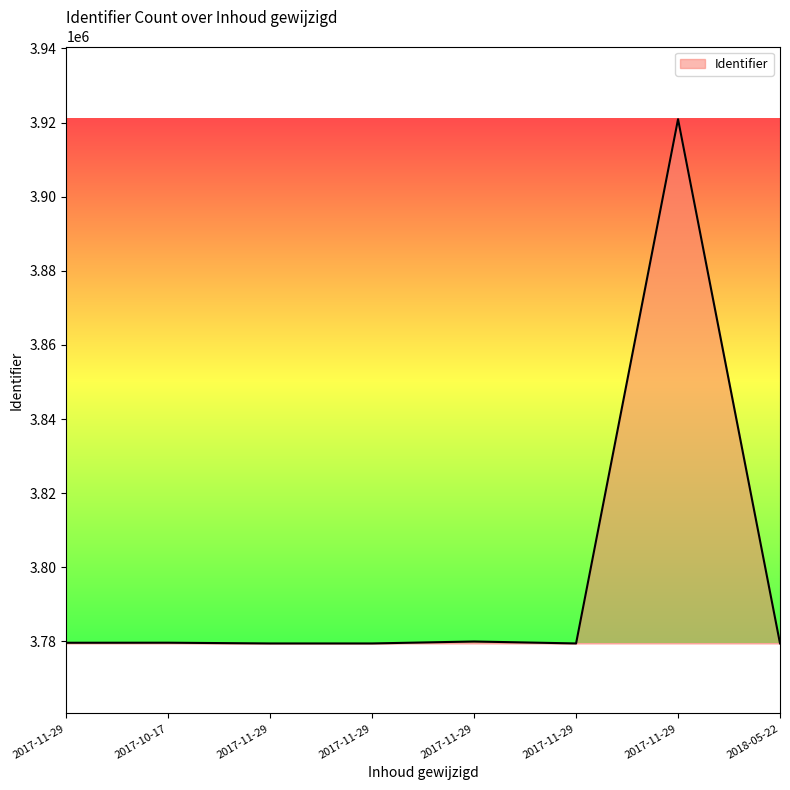

How many distinct data groups are displayed?

1